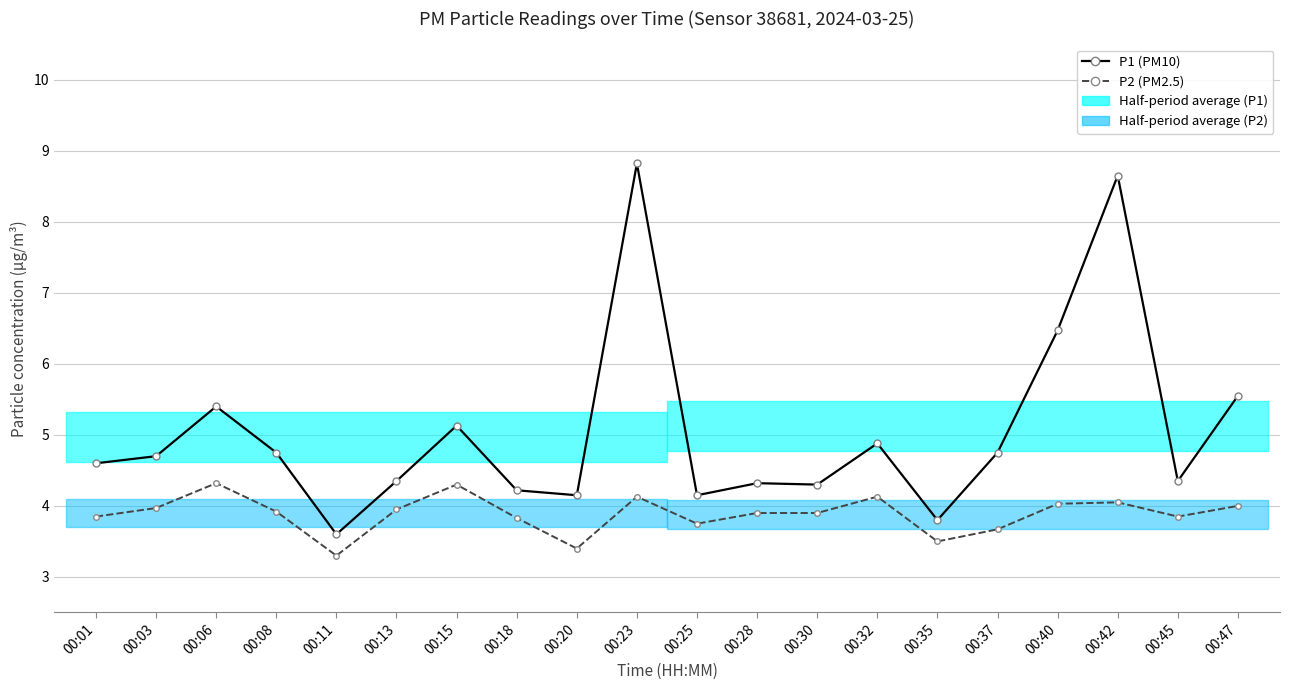

Reading right to left, what are all the values shown in this chart?

P1 (PM10): 5.5	4.3	8.7	6.5	4.8	3.8	4.9	4.3	4.3	4.2	8.8	4.2	4.2	5.1	4.3	3.6	4.8	5.4	4.7	4.6
P2 (PM2.5): 4.0	3.9	4.0	4.0	3.7	3.5	4.1	3.9	3.9	3.8	4.1	3.4	3.8	4.3	4.0	3.3	3.9	4.3	4.0	3.9